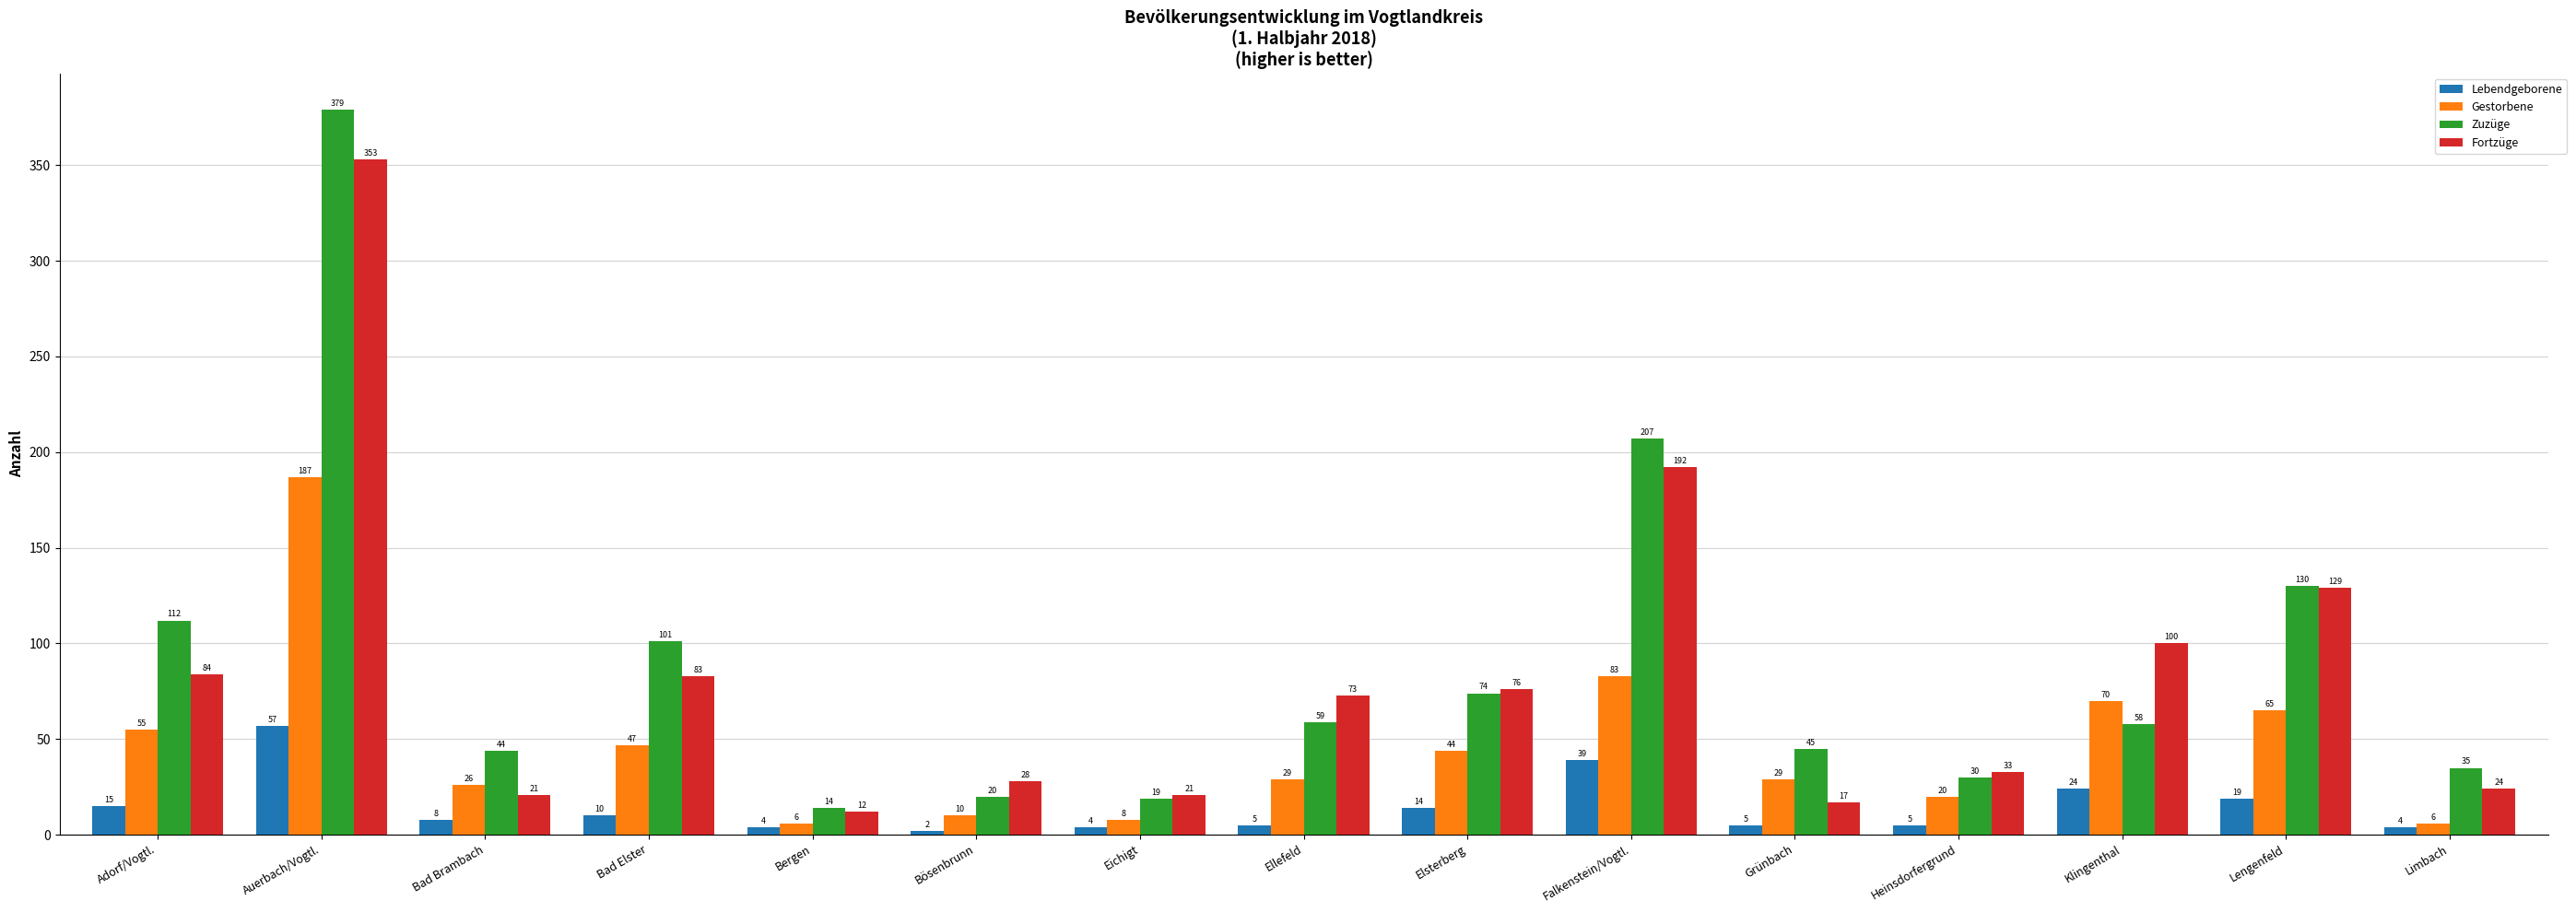

The value of Gestorbene at Klingenthal is 96. True or false?

False